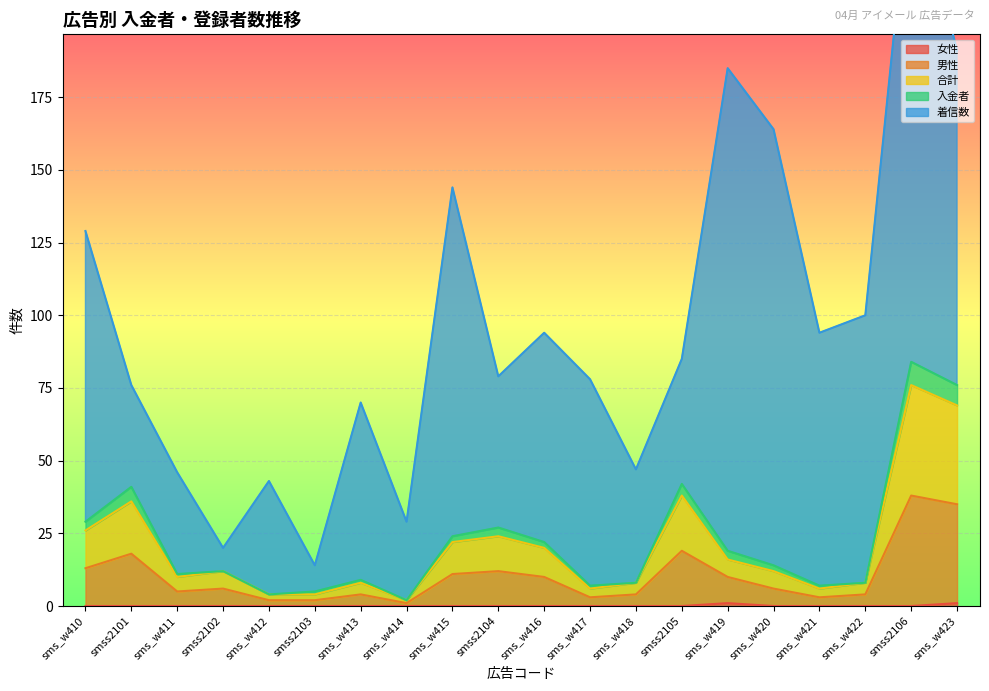

How many 女性 values are between 0 and 1?

20